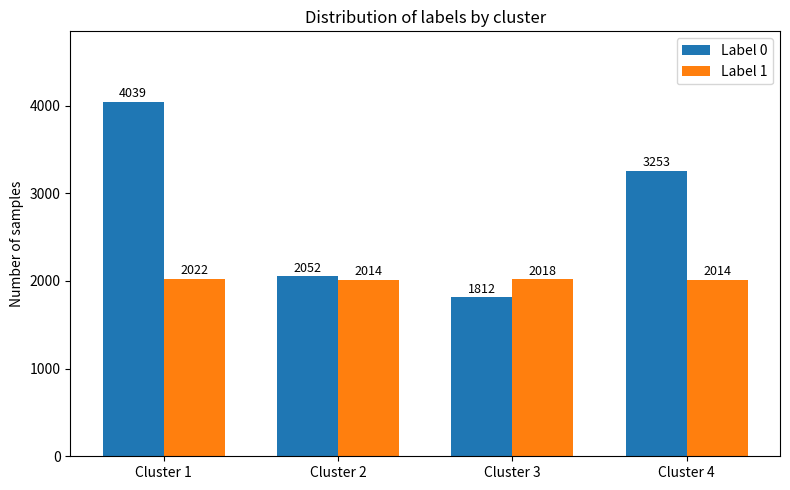

What is the average value of the Label 1 series?

2017